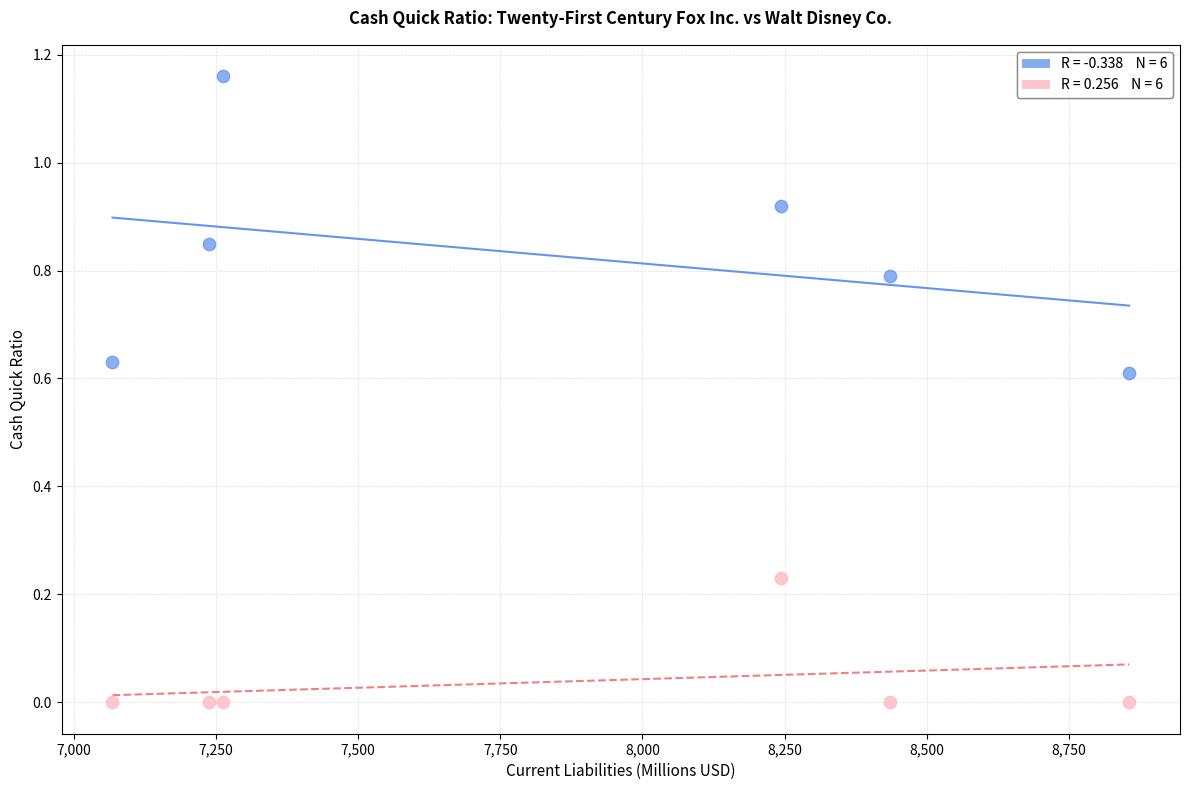

Across all data points, what is the average X value?

7850.5